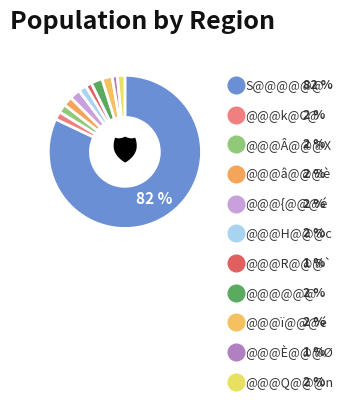

Count the number of slices in the pie.

11